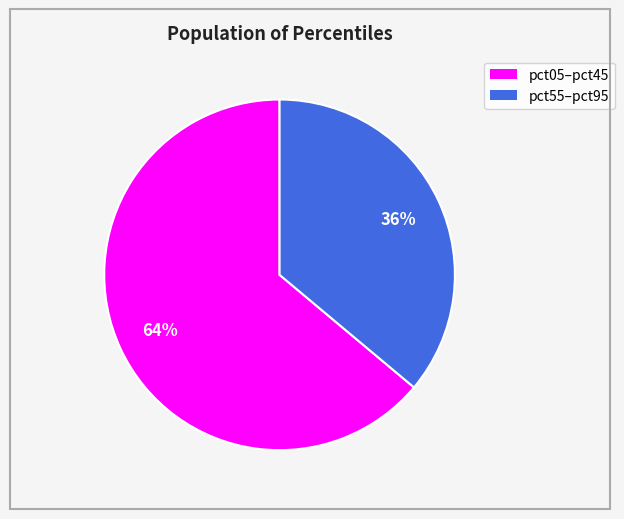

Is there any slice that represents more than half of the pie?

Yes